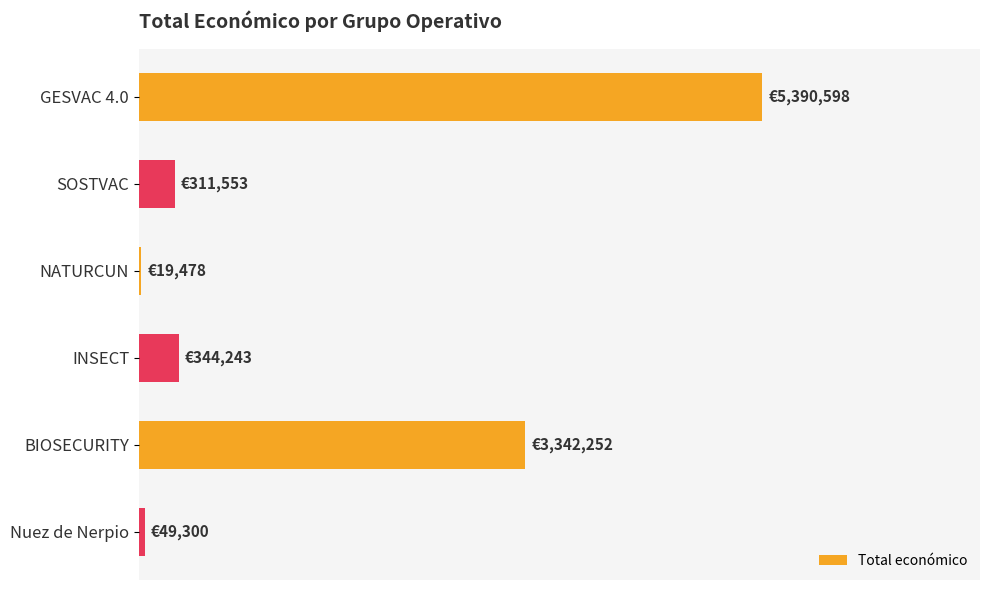

List the labels in order of value, largest first.

GESVAC 4.0, BIOSECURITY, INSECT, SOSTVAC, Nuez de Nerpio, NATURCUN